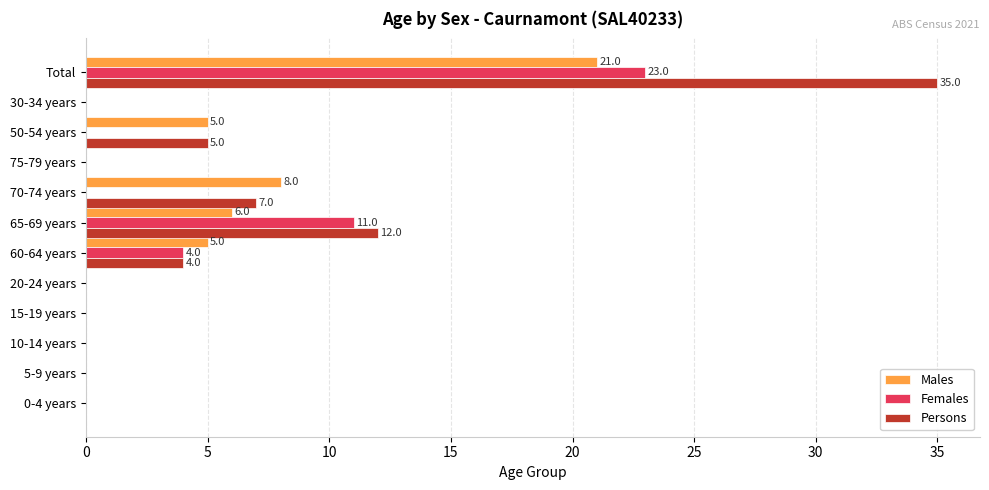

Which series changed the most between 70-74 years and 50-54 years?

Males